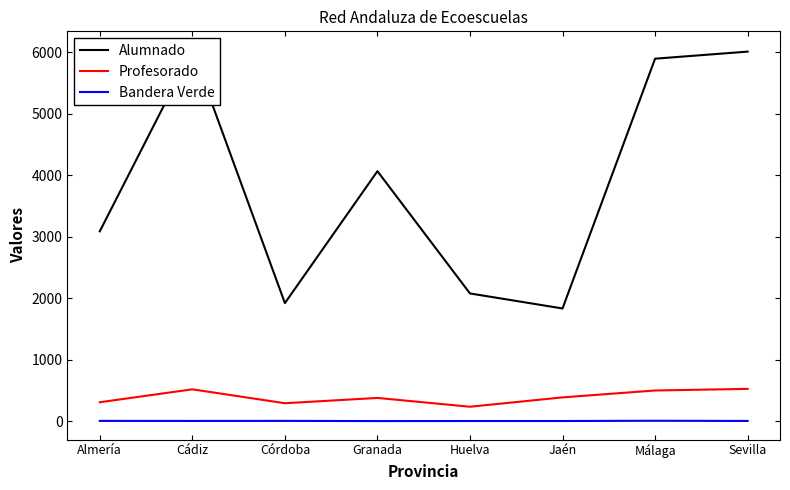

At how many categories does at least one series exceed 4530?

3